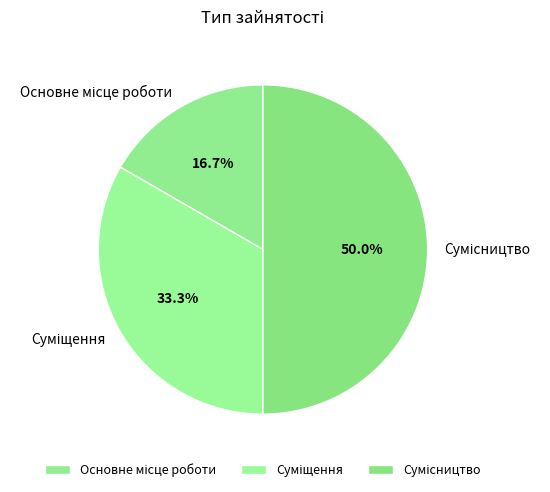

Combined, do Основне місце роботи and Суміщення account for over 50%?

No